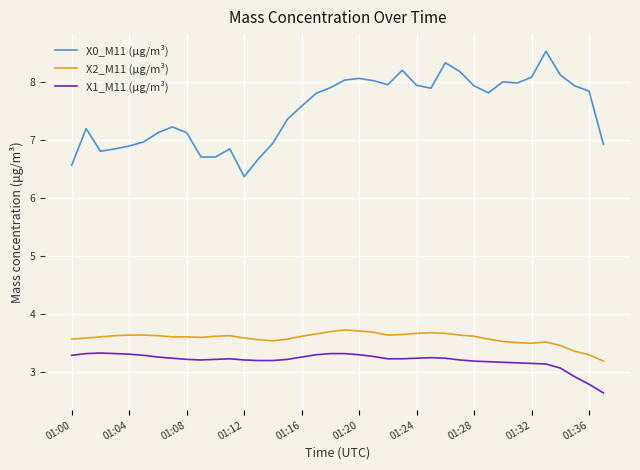

True or false: X1_M11 (μg/m³) and X2_M11 (μg/m³) intersect in this chart.

False